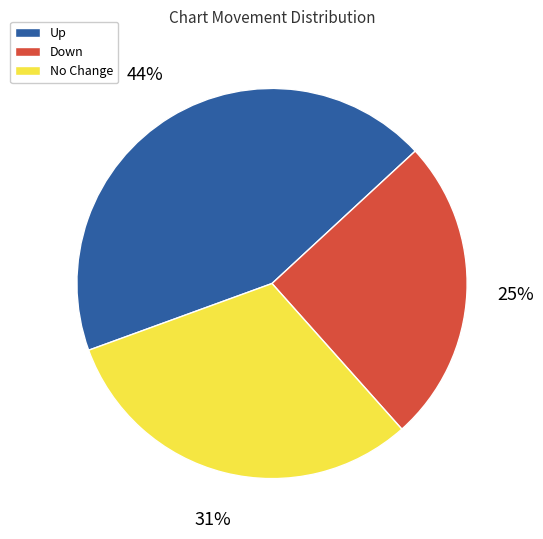

Rank the categories by value from highest to lowest.

Up, No Change, Down